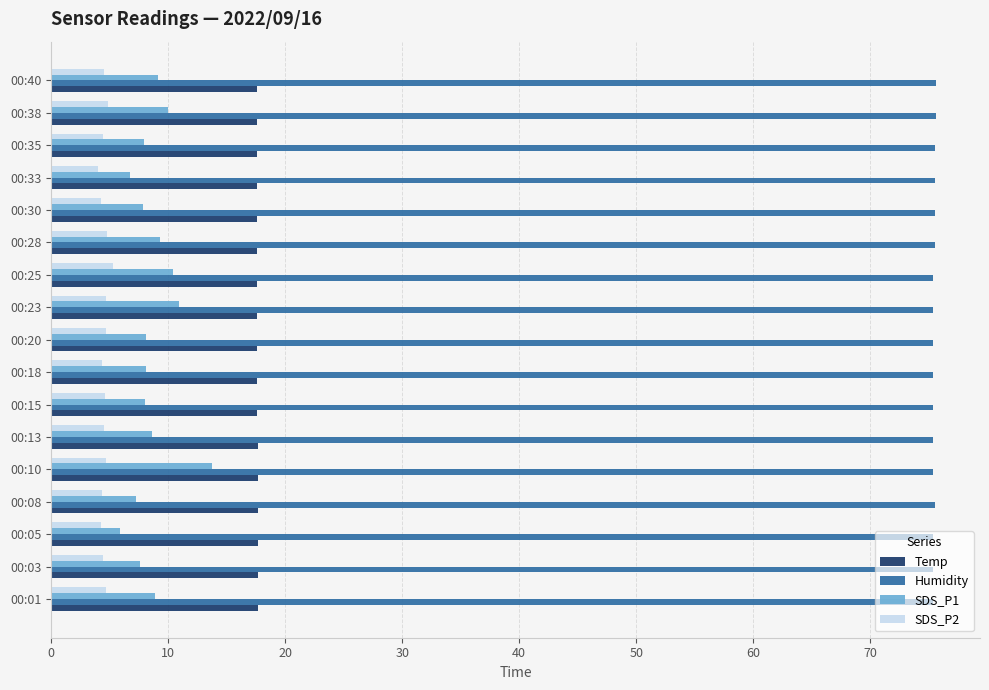

What is the greatest value displayed?

75.6